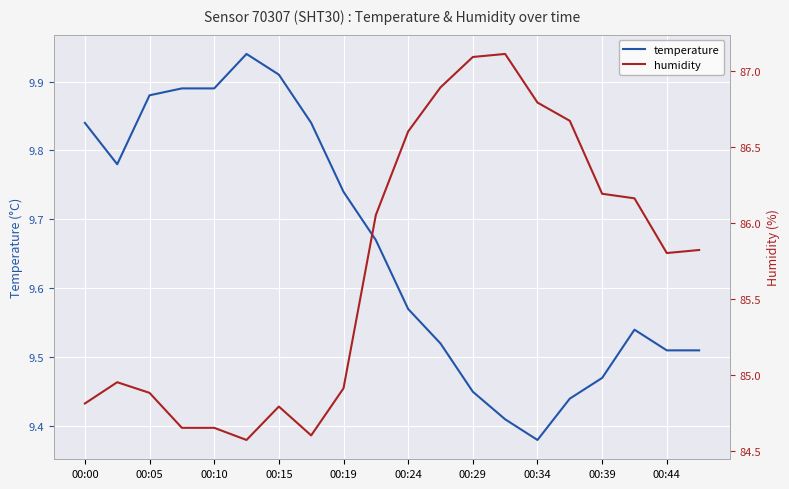

How many data points does each series have?

20